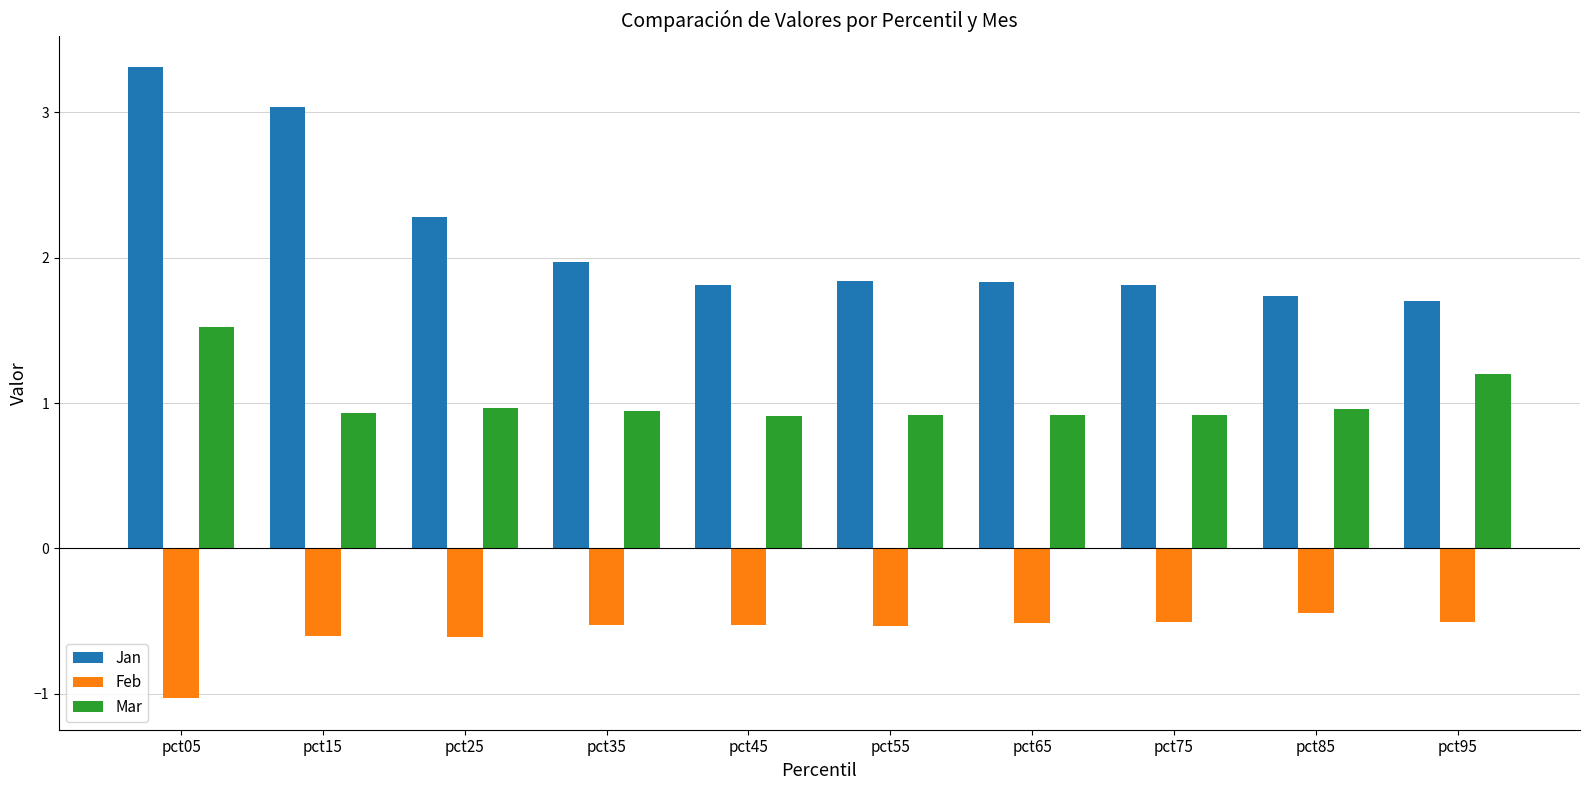

What is the difference between the maximum and minimum values in the Jan series?

1.6